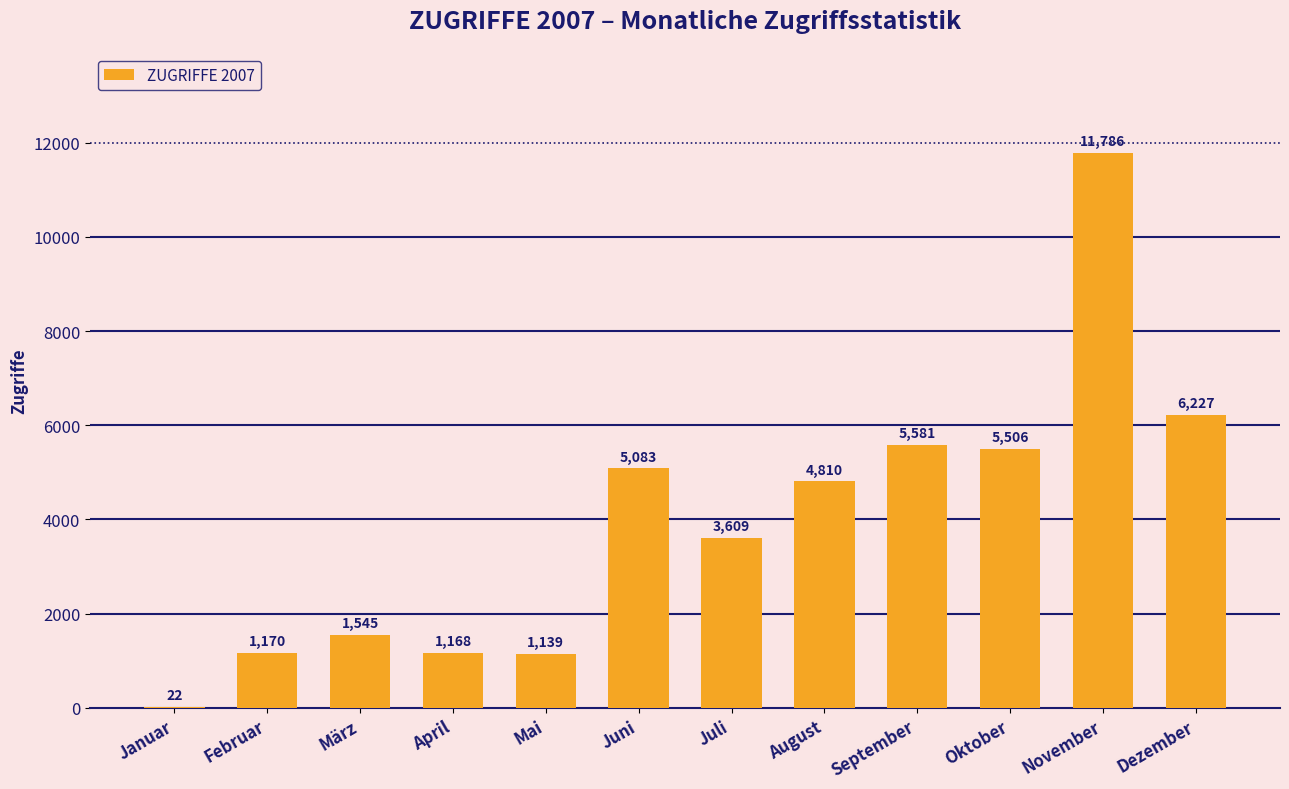

What is the change in value from Juni to August?

-273